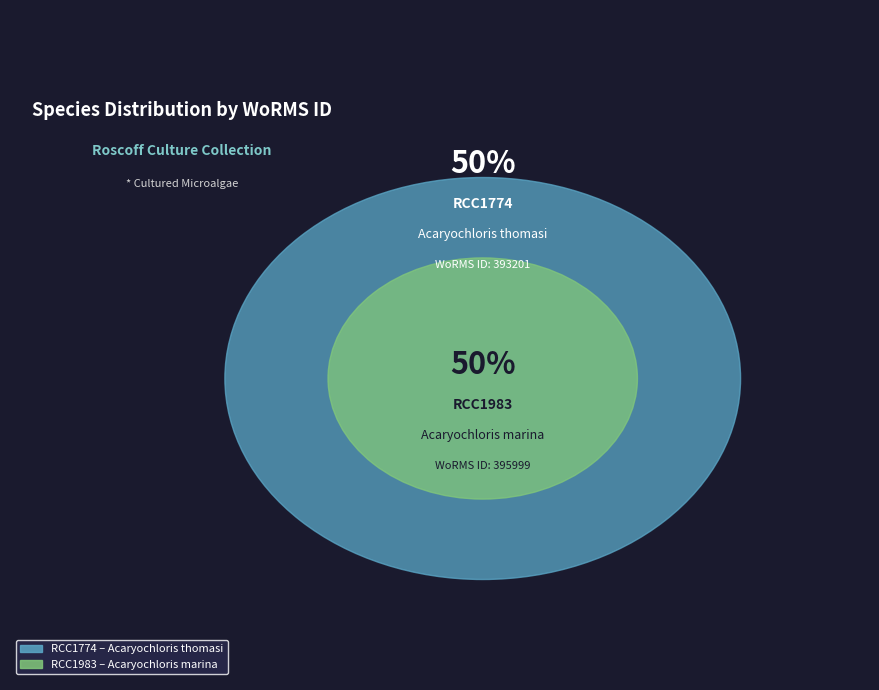

Rank the categories by value from lowest to highest.

RCC1774, RCC1983